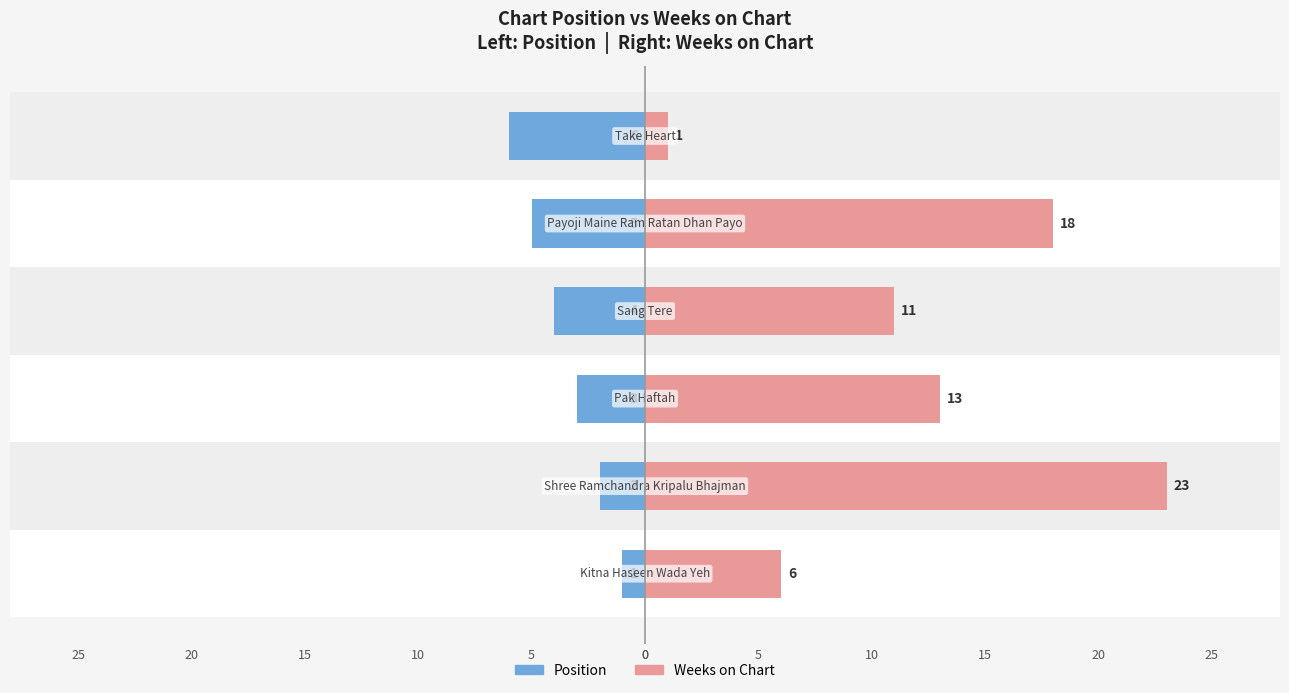

How many groups of bars are there?

6